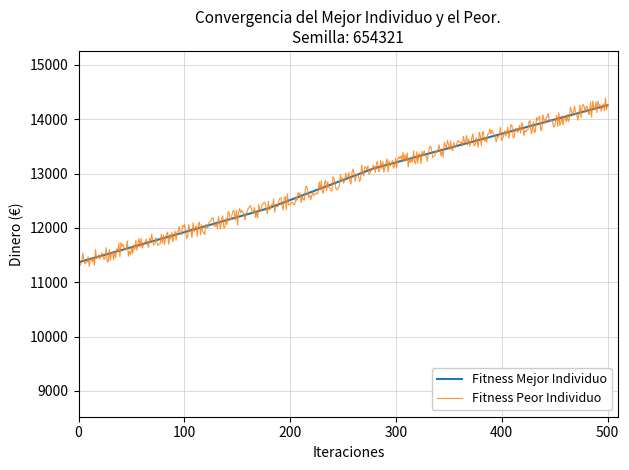

What is the lowest value of the Fitness Peor Individuo series?

11292.9